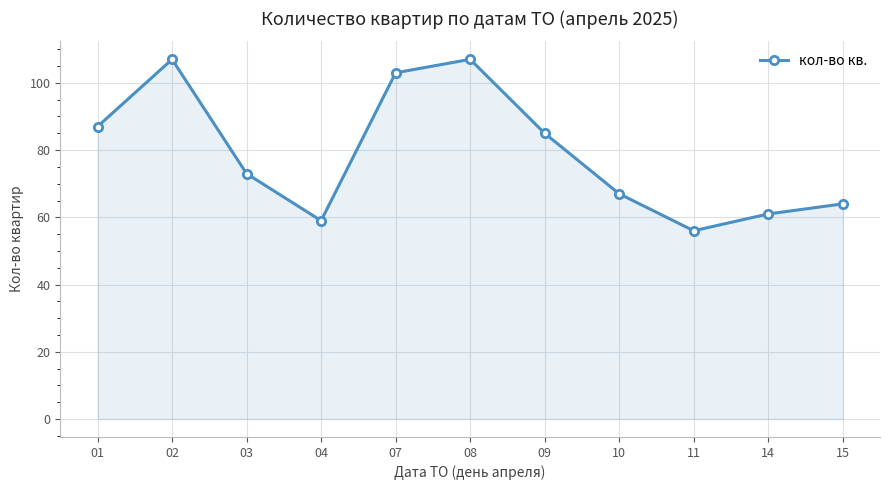

The value at 14 is 61. True or false?

True